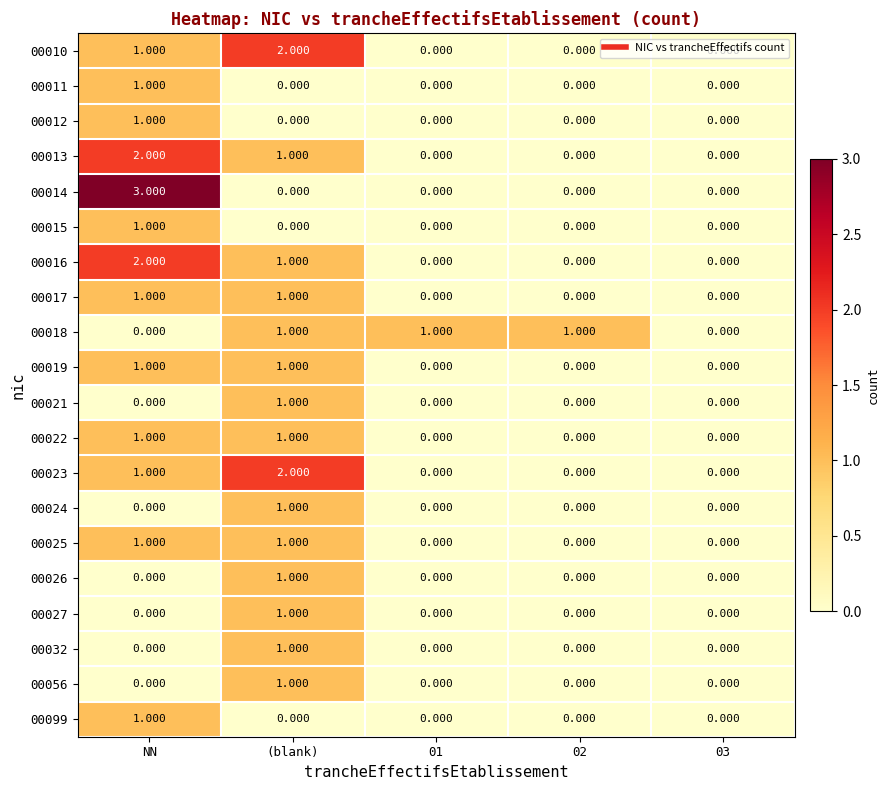

Reading left to right, list all the values displayed in this chart.

00010: NN=1	(blank)=2	01=0	02=0	03=0
00011: NN=1	(blank)=0	01=0	02=0	03=0
00012: NN=1	(blank)=0	01=0	02=0	03=0
00013: NN=2	(blank)=1	01=0	02=0	03=0
00014: NN=3	(blank)=0	01=0	02=0	03=0
00015: NN=1	(blank)=0	01=0	02=0	03=0
00016: NN=2	(blank)=1	01=0	02=0	03=0
00017: NN=1	(blank)=1	01=0	02=0	03=0
00018: NN=0	(blank)=1	01=1	02=1	03=0
00019: NN=1	(blank)=1	01=0	02=0	03=0
00021: NN=0	(blank)=1	01=0	02=0	03=0
00022: NN=1	(blank)=1	01=0	02=0	03=0
00023: NN=1	(blank)=2	01=0	02=0	03=0
00024: NN=0	(blank)=1	01=0	02=0	03=0
00025: NN=1	(blank)=1	01=0	02=0	03=0
00026: NN=0	(blank)=1	01=0	02=0	03=0
00027: NN=0	(blank)=1	01=0	02=0	03=0
00032: NN=0	(blank)=1	01=0	02=0	03=0
00056: NN=0	(blank)=1	01=0	02=0	03=0
00099: NN=1	(blank)=0	01=0	02=0	03=0